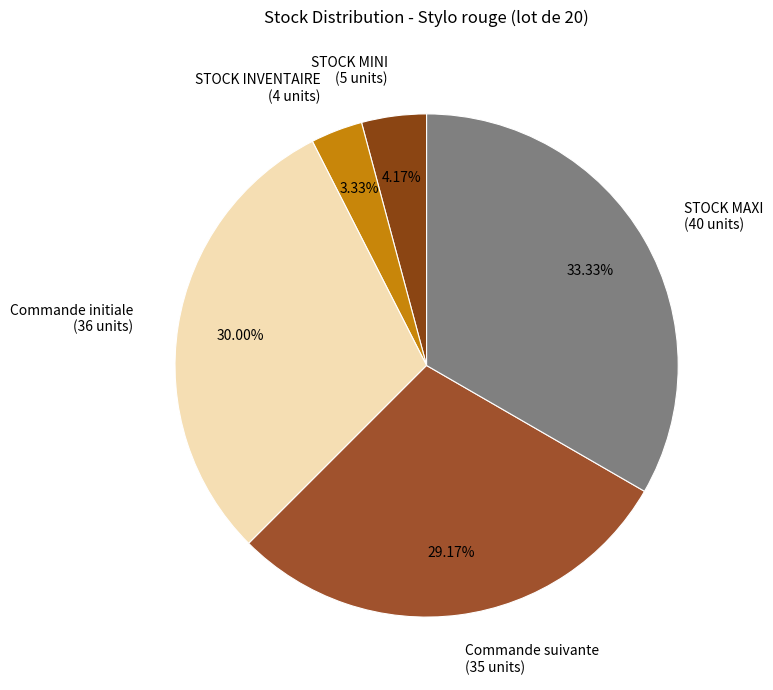

Combined, do STOCK MINI (5 units) and STOCK MAXI (40 units) account for over 50%?

No